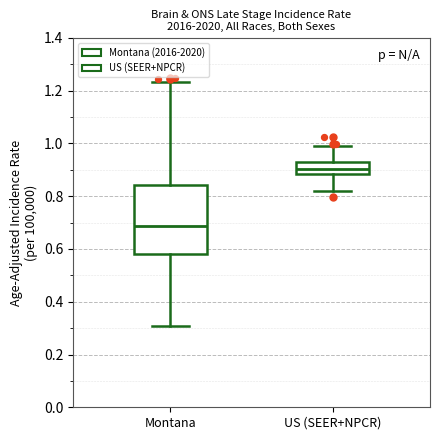

Which box has the highest median line?

US (SEER+NPCR)